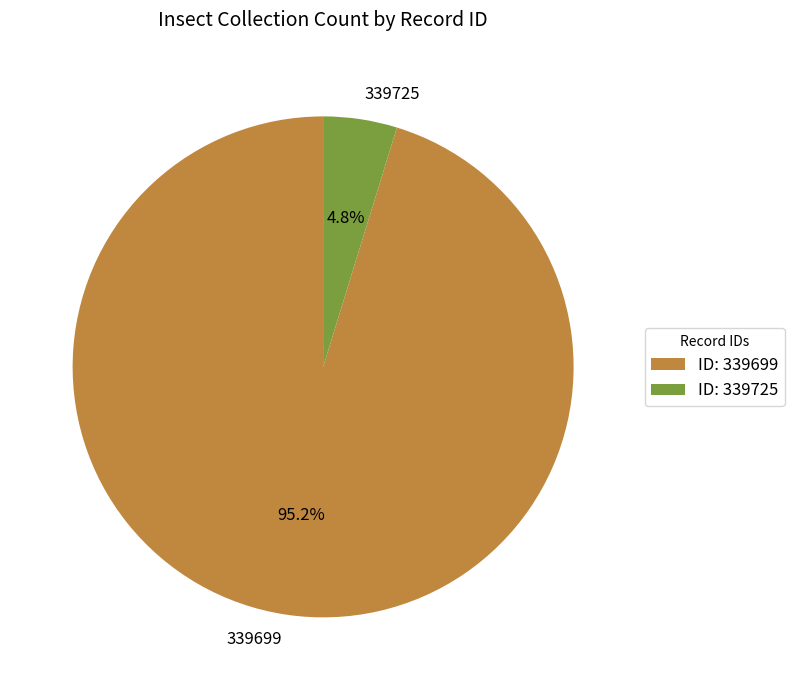

True or false: 339725 accounts for 5% of the total.

True